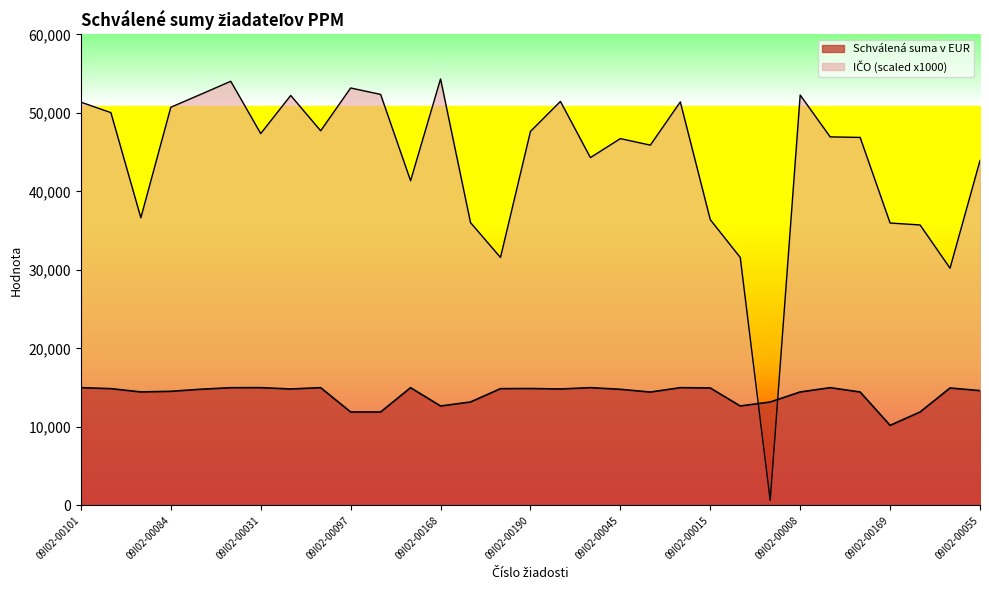

How many series are shown in this chart?

2